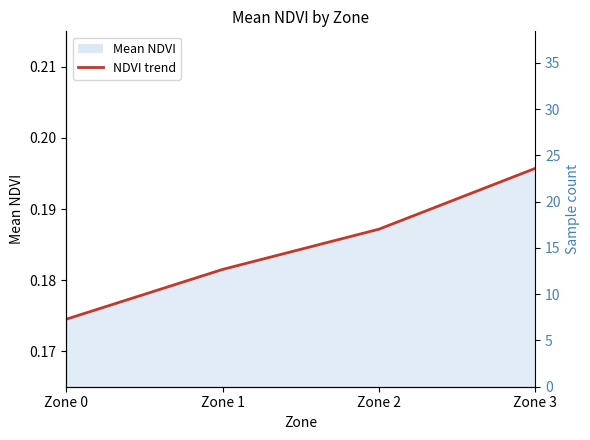

True or false: the data shows 0.1 at Zone 1.

False